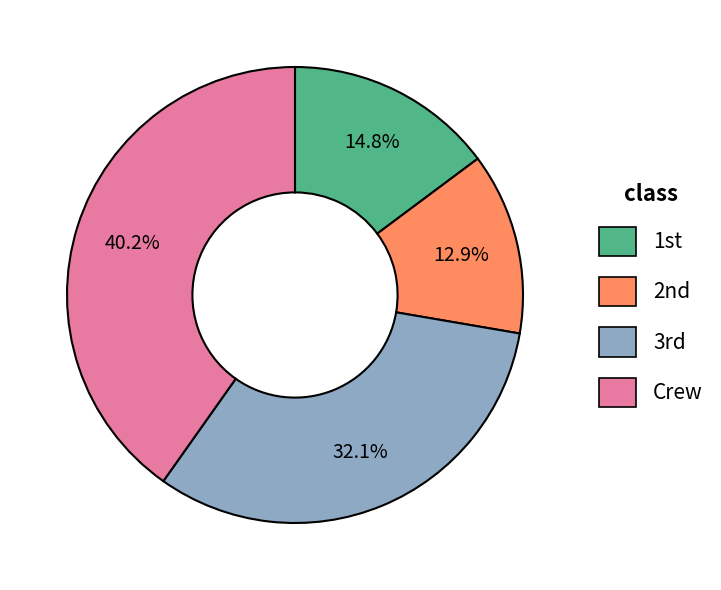

Does any single category account for the majority?

No